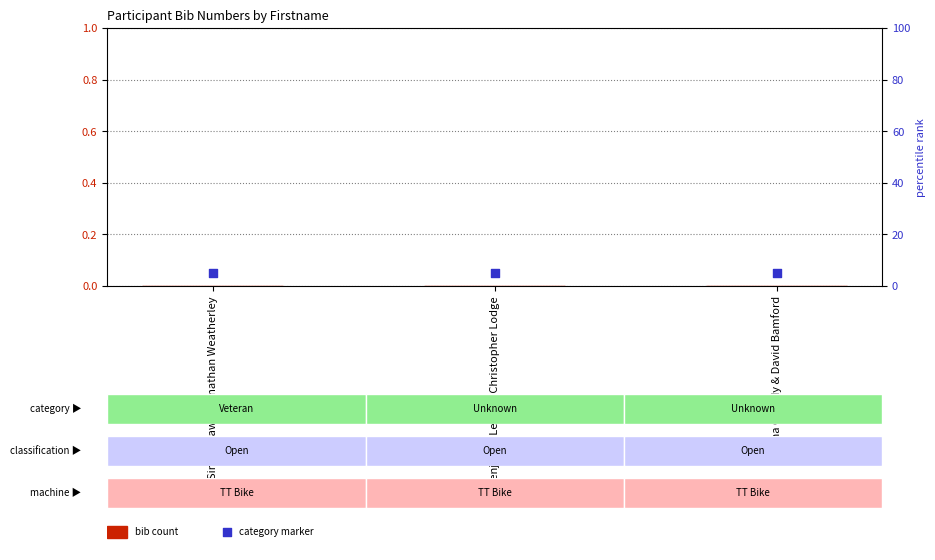

At which category is the sum across all series the highest?

Simon Daw & Jonathan Weatherley